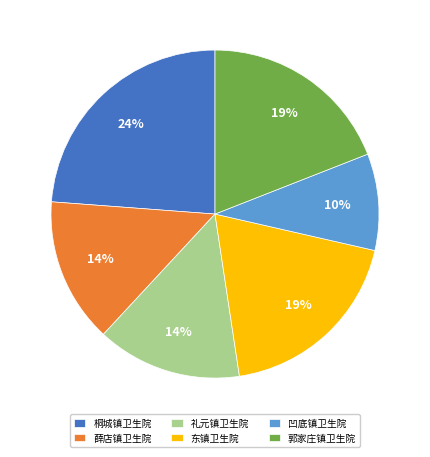

Which category has the smallest portion of the pie?

凹底镇卫生院